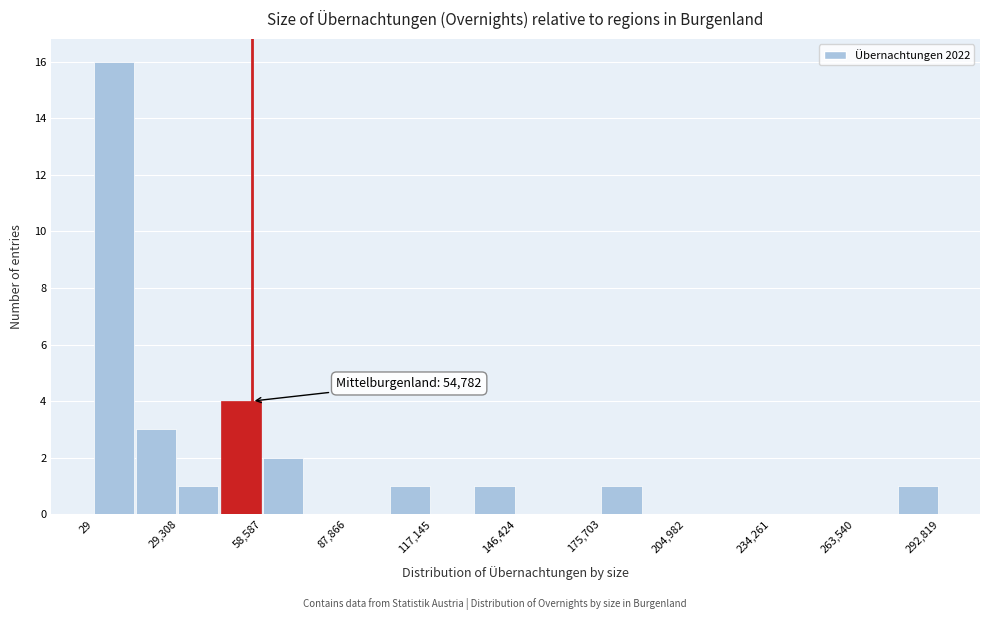

Read against the x-axis, roughly where is the centre of the tallest bar?

5000